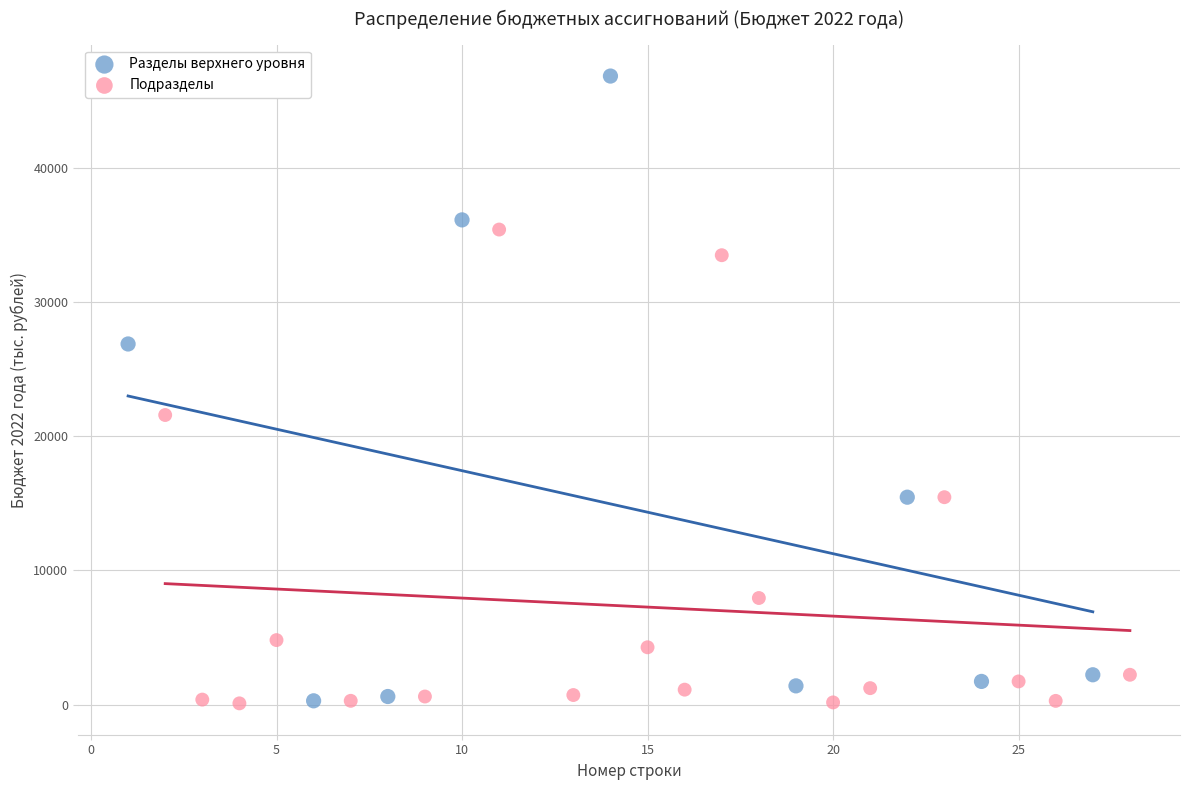

What are all the series names shown in the legend?

Разделы верхнего уровня, Подразделы